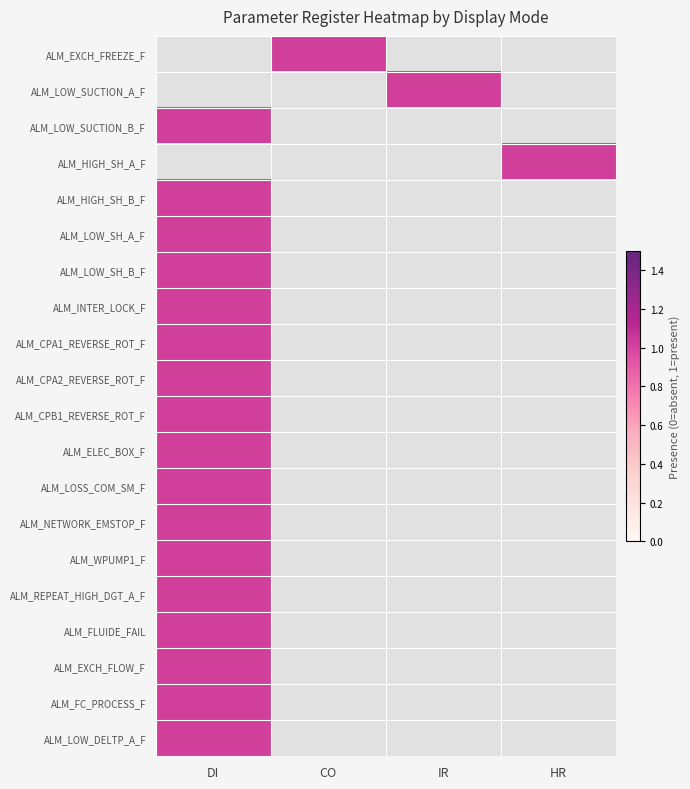

The value of ALM_FC_PROCESS_F at HR is 0. True or false?

True